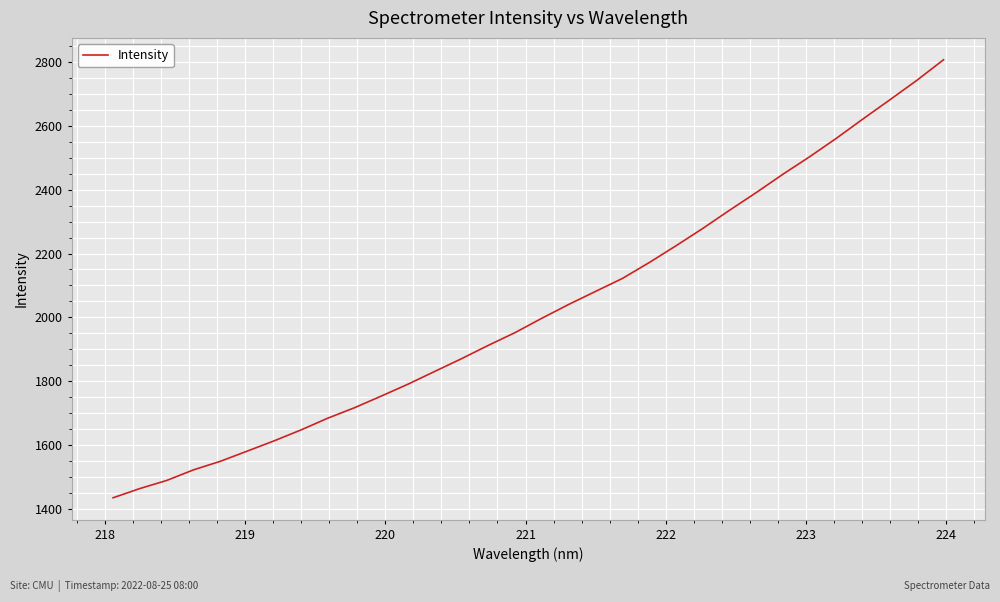

What is the greatest value displayed?

2806.3